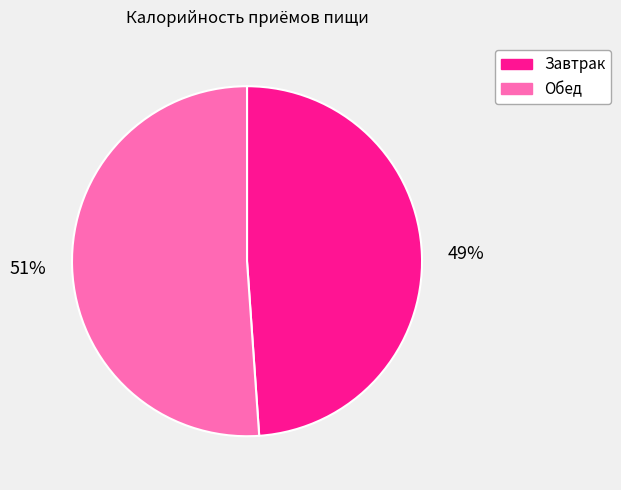

To the nearest percent, what is the average slice percentage?

50%